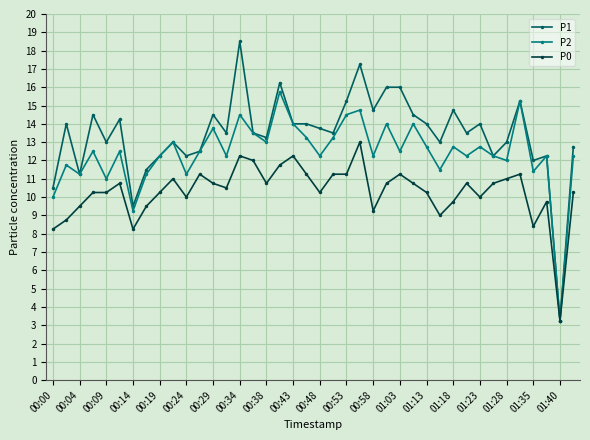

Rank the series by their average value, from lowest to highest.

P0, P2, P1